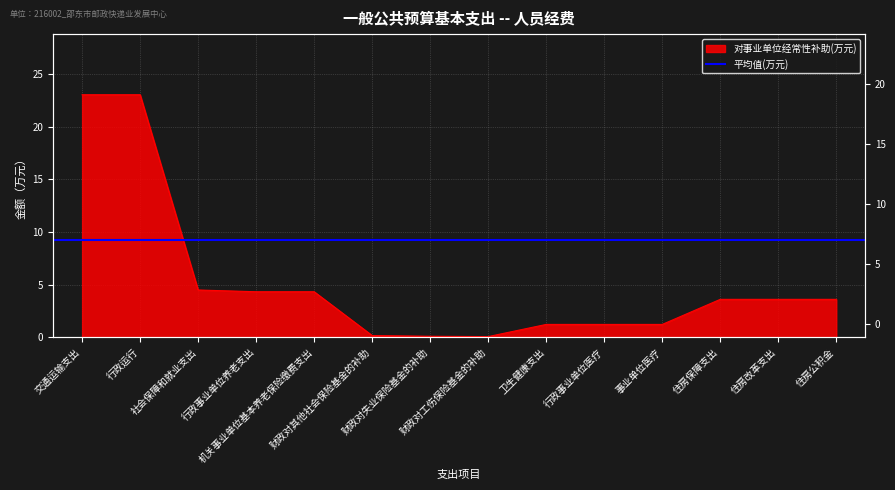

Reading left to right, list all the values displayed in this chart.

交通运输支出=23.0	行政运行=23.0	社会保障和就业支出=4.5	行政事业单位养老支出=4.3	机关事业单位基本养老保险缴费支出=4.3	财政对其他社会保险基金的补助=0.2	财政对失业保险基金的补助=0.1	财政对工伤保险基金的补助=0.1	卫生健康支出=1.2	行政事业单位医疗=1.2	事业单位医疗=1.2	住房保障支出=3.6	住房改革支出=3.6	住房公积金=3.6